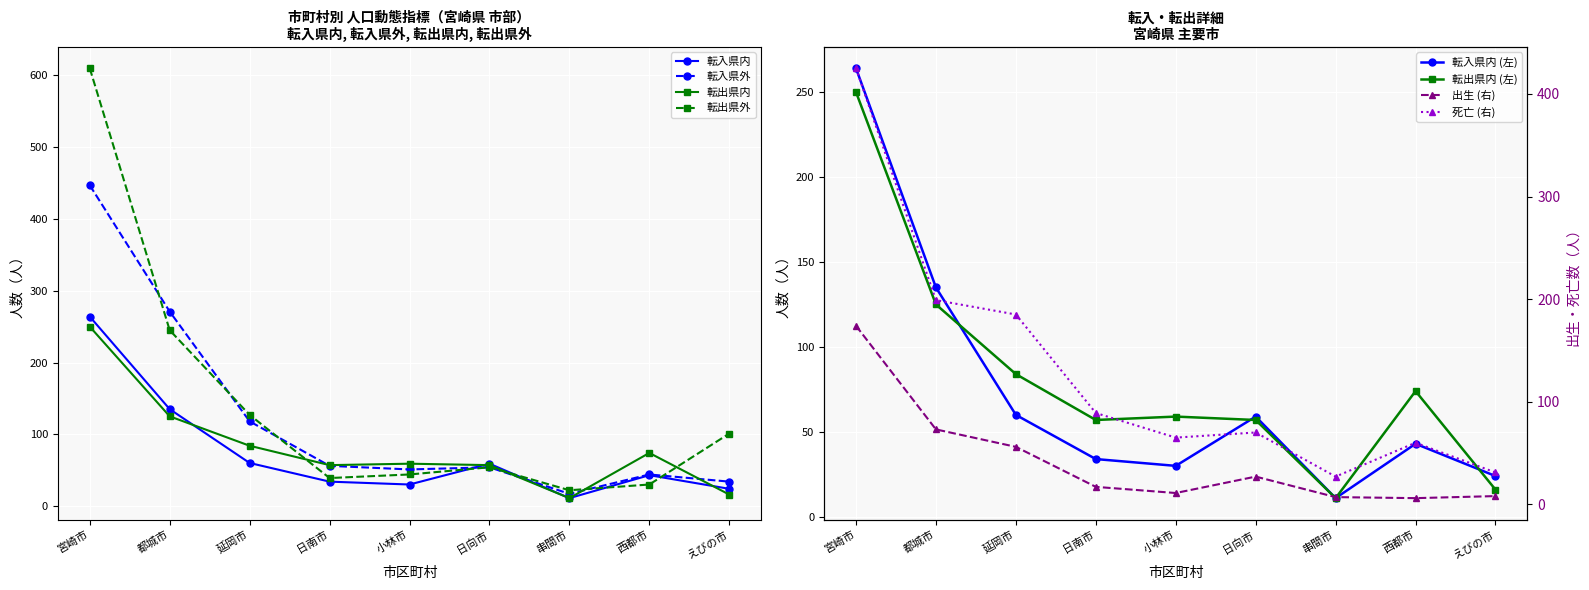

How many lines are shown in the chart?

6